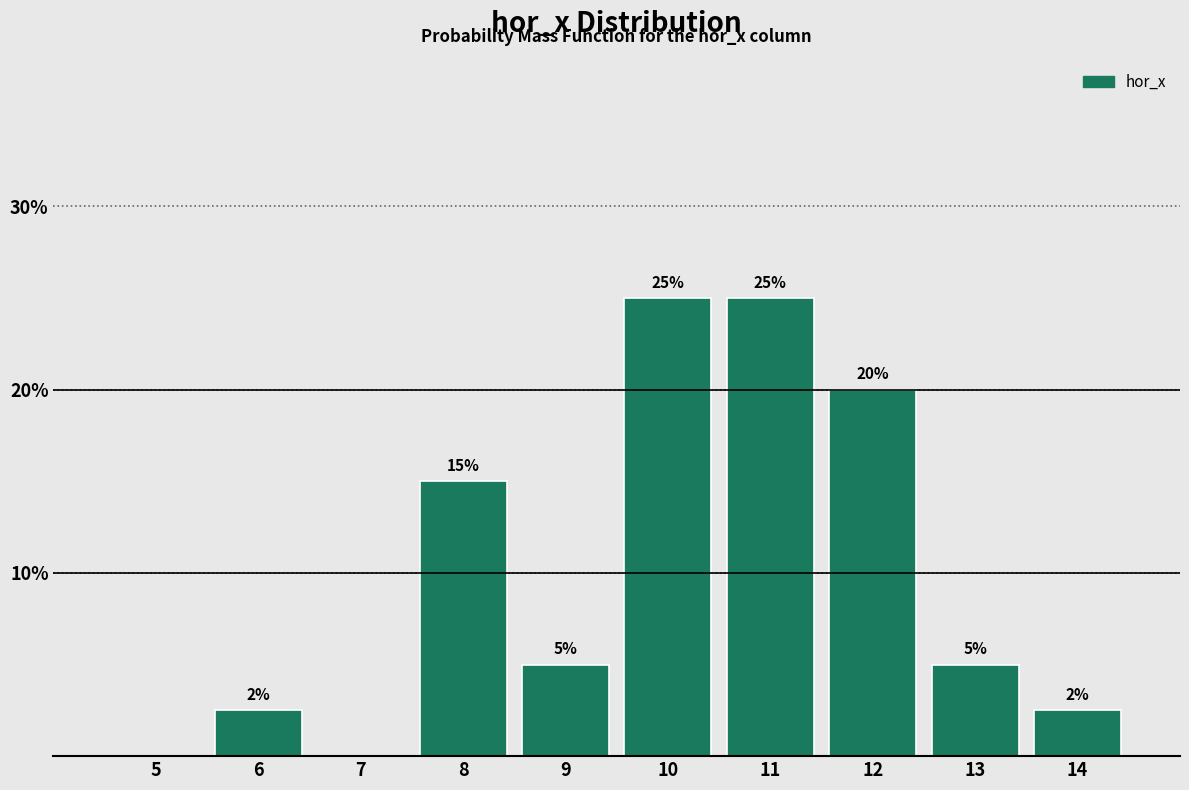

At which label does the data first exceed 5?

8